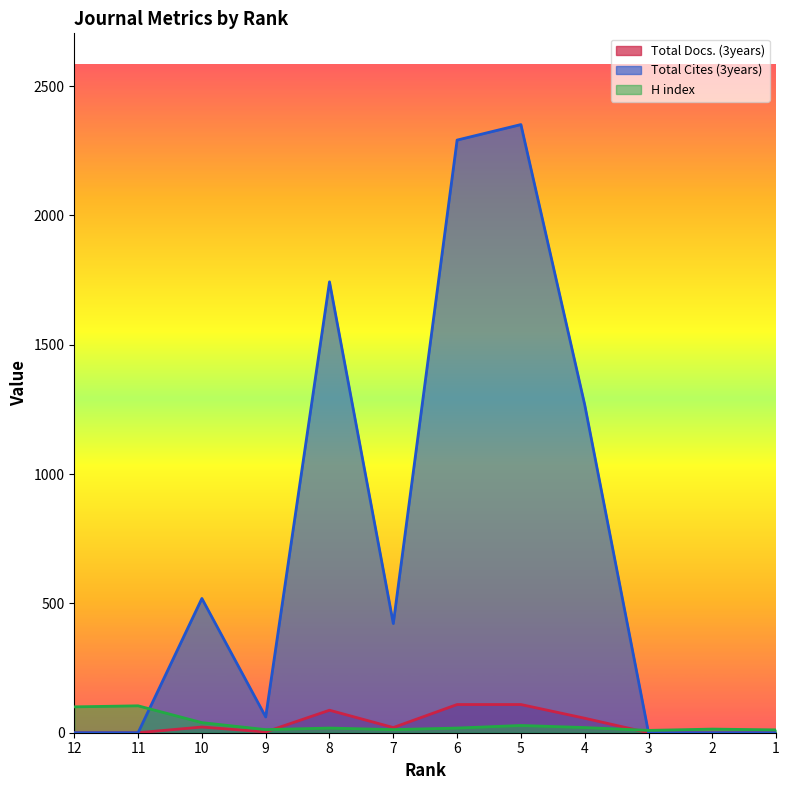

What are all the series names shown in the legend?

Total Docs. (3years), Total Cites (3years), H index